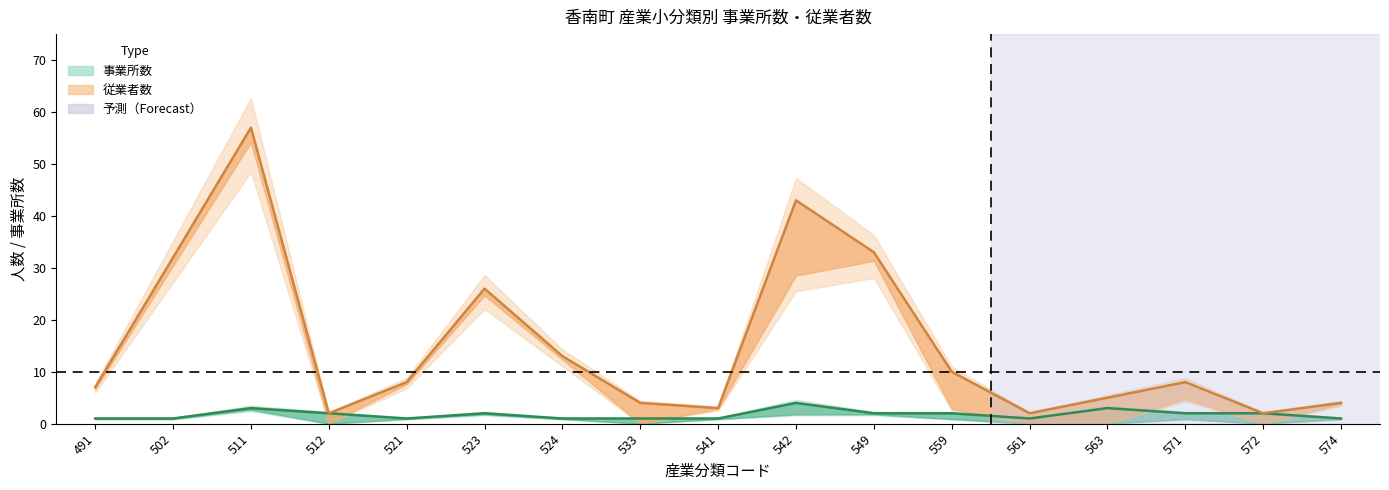

What is the difference between the highest and lowest values at 521?

7